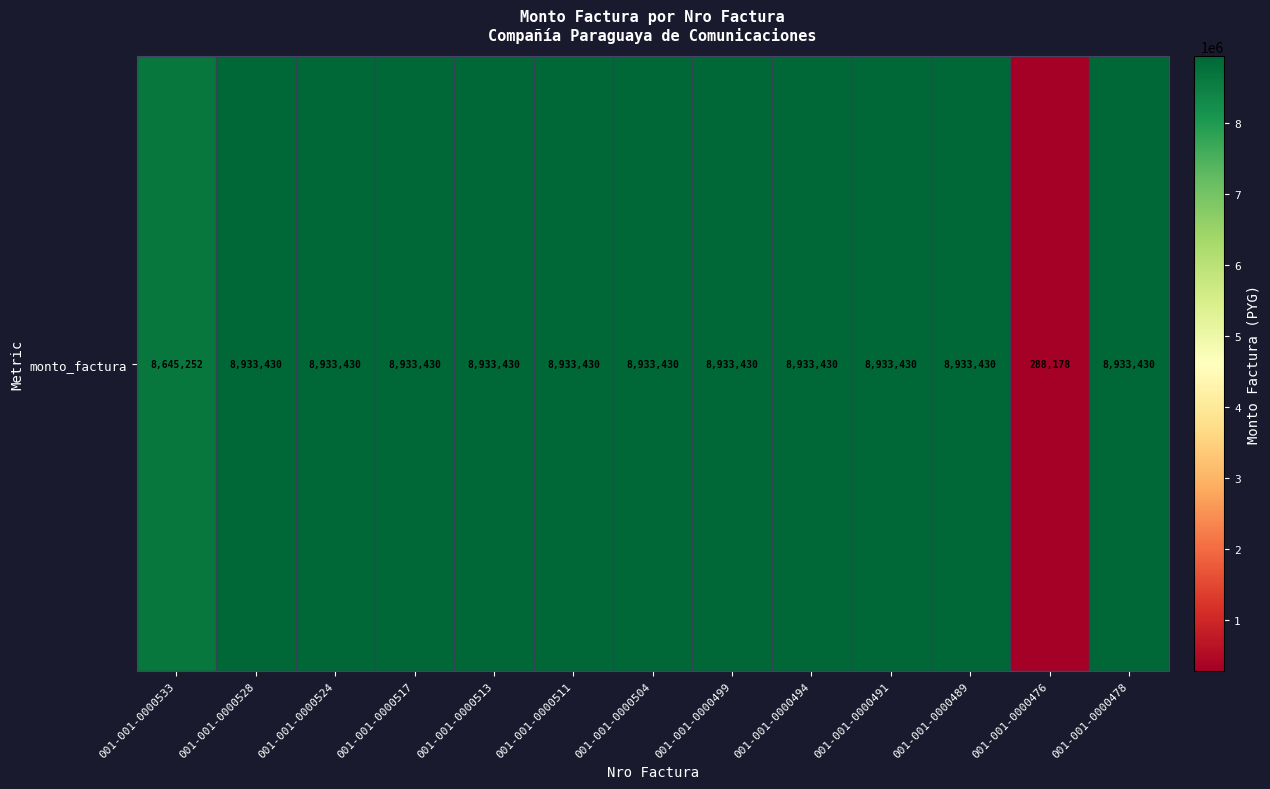

Reading left to right, transcribe all the data shown in this chart.

001-001-0000533=8645252	001-001-0000528=8933430	001-001-0000524=8933430	001-001-0000517=8933430	001-001-0000513=8933430	001-001-0000511=8933430	001-001-0000504=8933430	001-001-0000499=8933430	001-001-0000494=8933430	001-001-0000491=8933430	001-001-0000489=8933430	001-001-0000476=288178	001-001-0000478=8933430